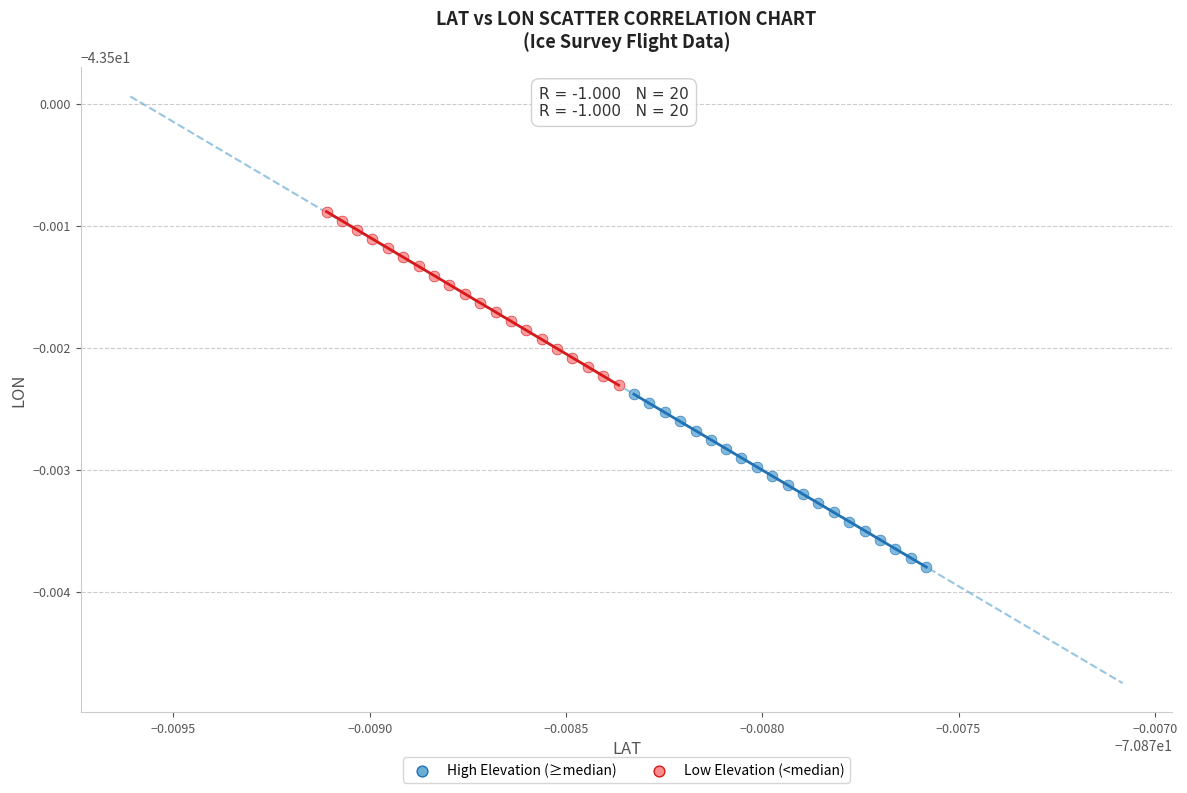

Which series reaches the maximum Y coordinate?

Low Elevation (<median)